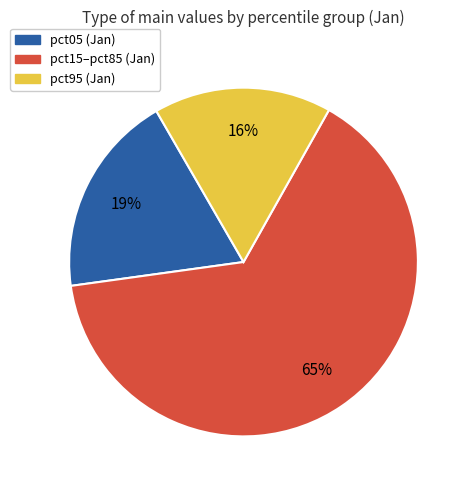

To the nearest percent, what is the average slice percentage?

33%